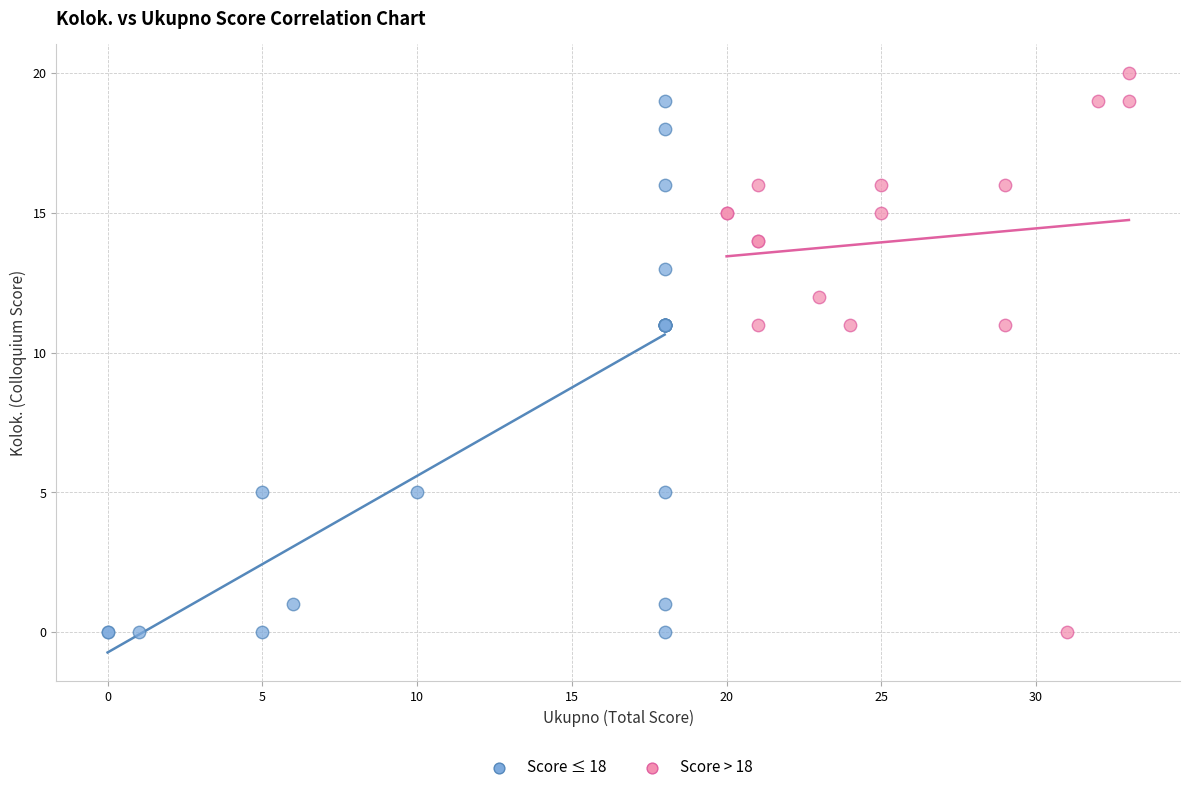

Which series has the widest spread of Y values?

Score > 18